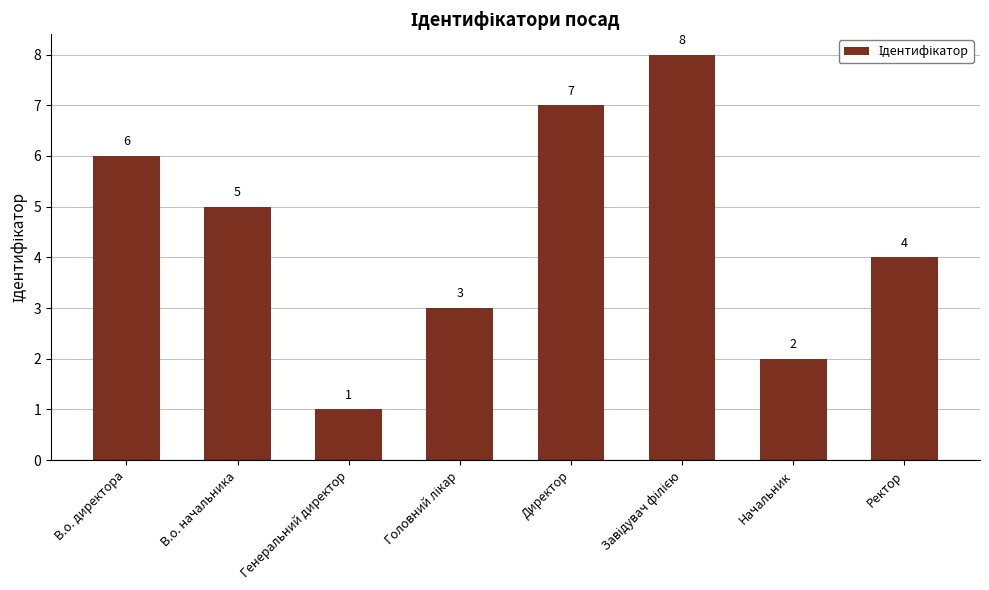

What is the change in value from Начальник to Ректор?

+2